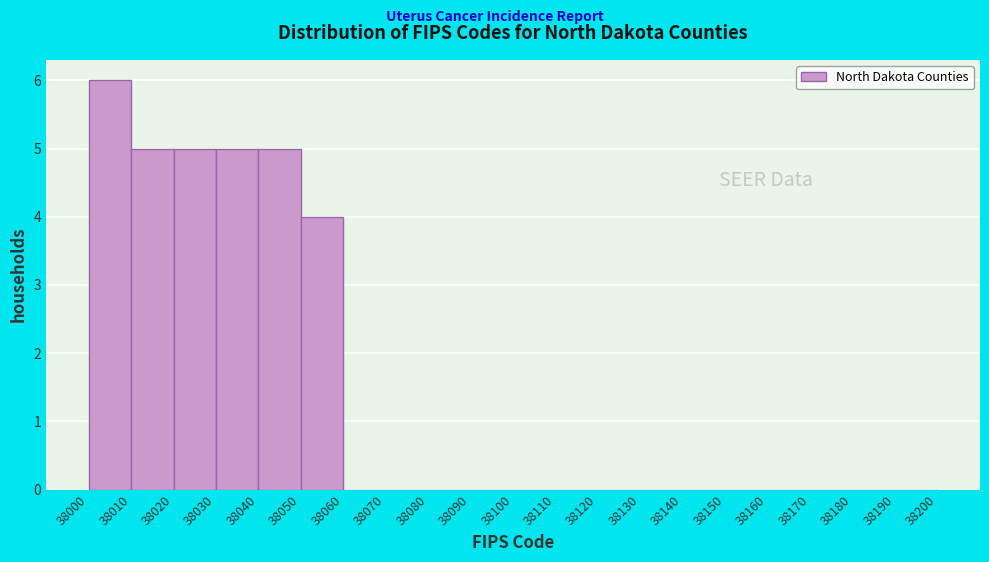

How tall is the bar that spans 38040 to 38050 on the x-axis? The values are not printed on the chart, so give them approximately, as read against the axis.

5